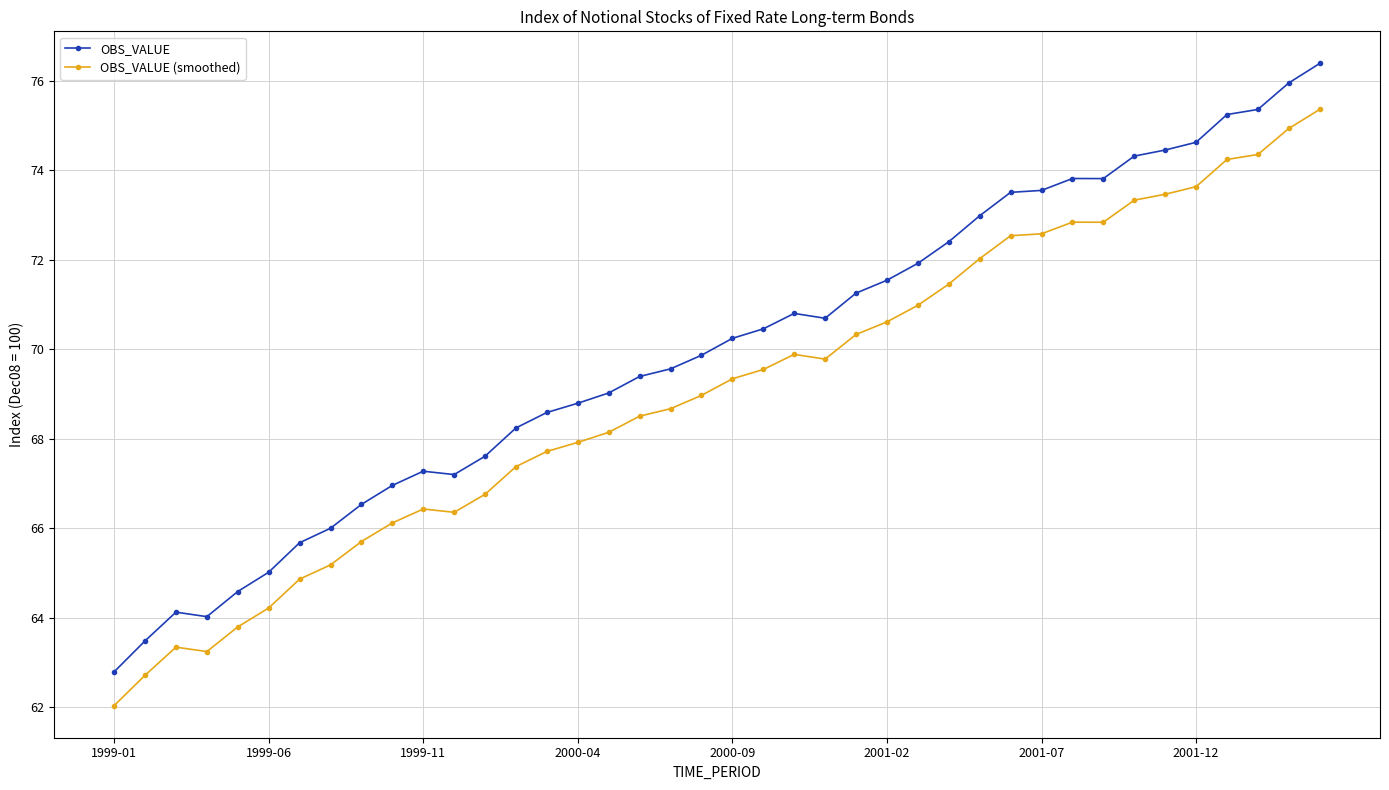

Does the chart have visible grid lines?

Yes